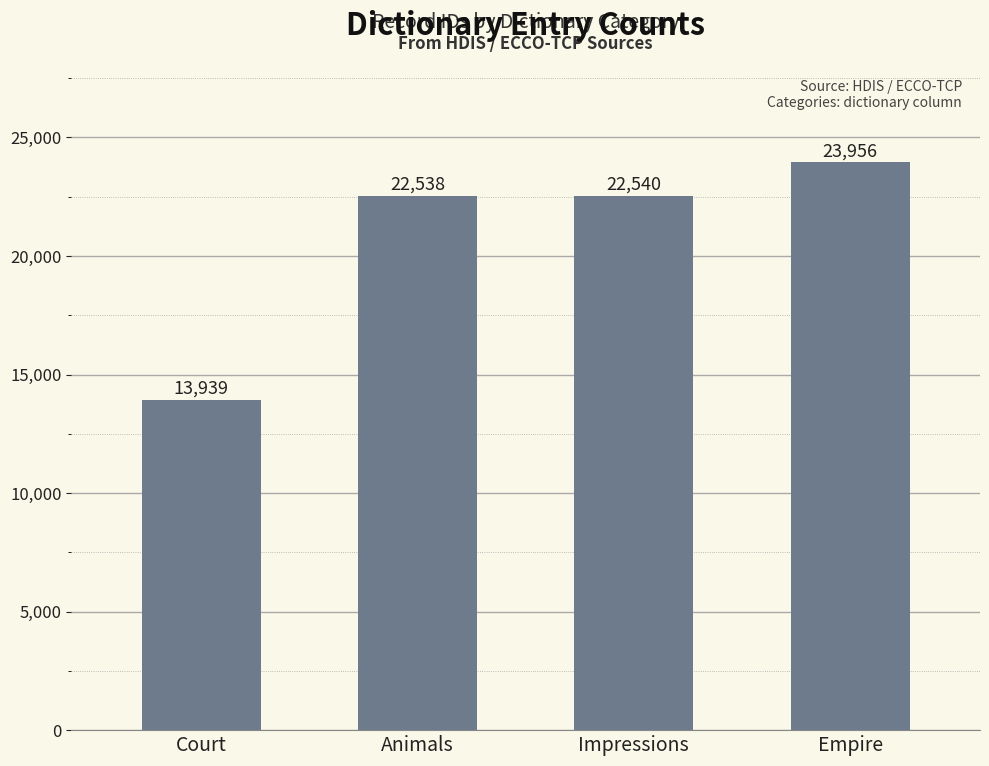

List the labels in order of value, largest first.

Empire, Impressions, Animals, Court